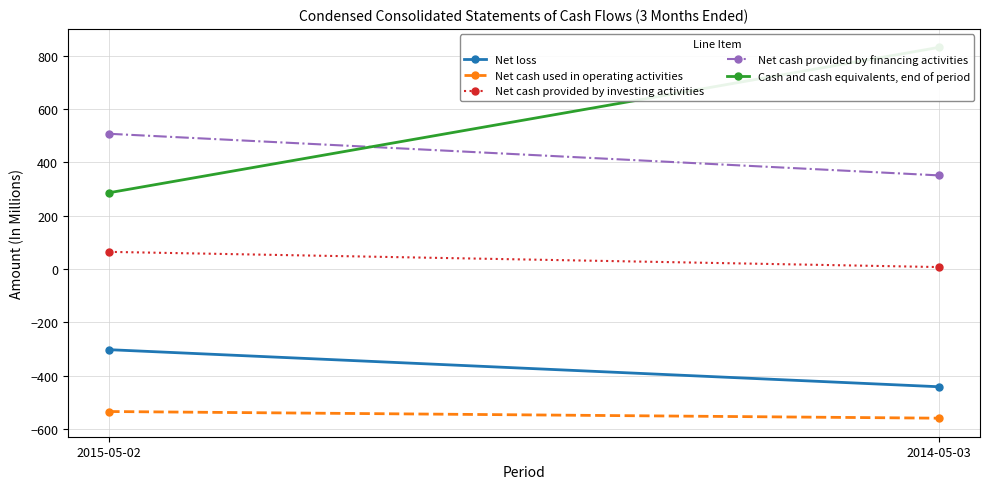

What are all the series names shown in the legend?

Net loss, Net cash used in operating activities, Net cash provided by investing activities, Net cash provided by financing activities, Cash and cash equivalents, end of period